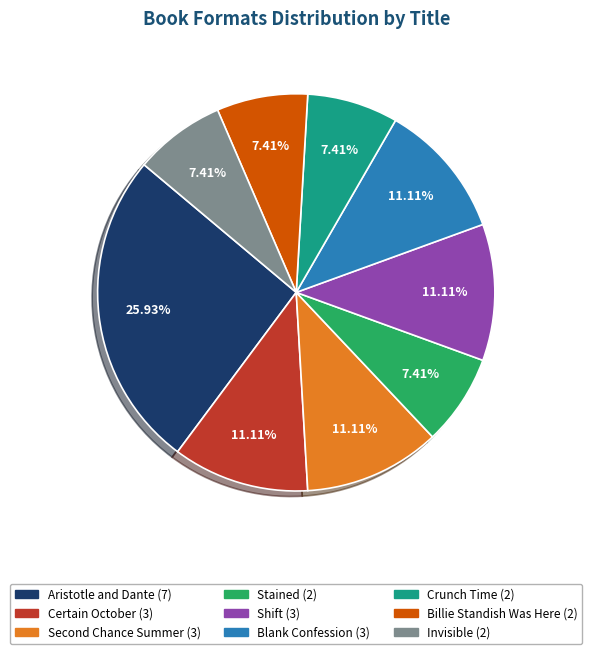

Is there any slice that represents more than half of the pie?

No